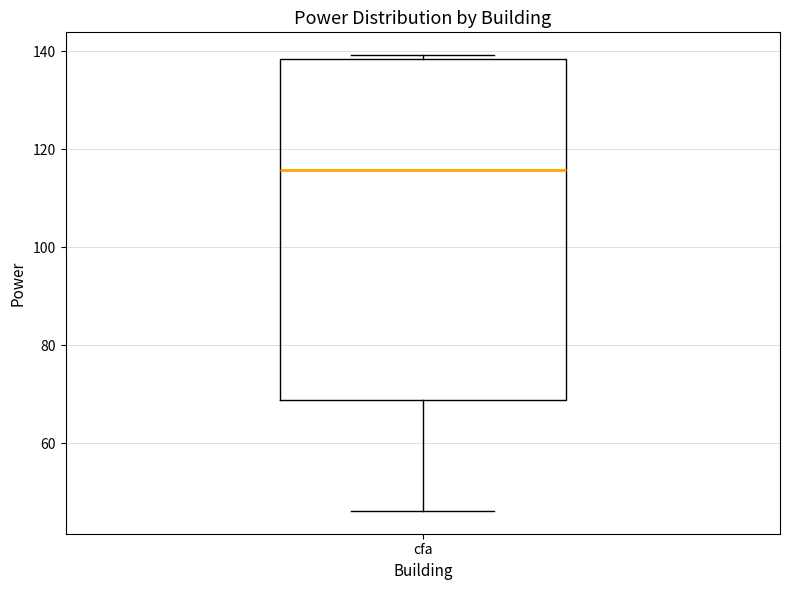

Transcribe this box plot: give where the median line is, the range the box spans, and where the two whiskers end, as read against the y-axis. The values are not printed on the chart, so give them approximately, as read against the axis.

median 116, box 68 to 138, whiskers 46 to 140